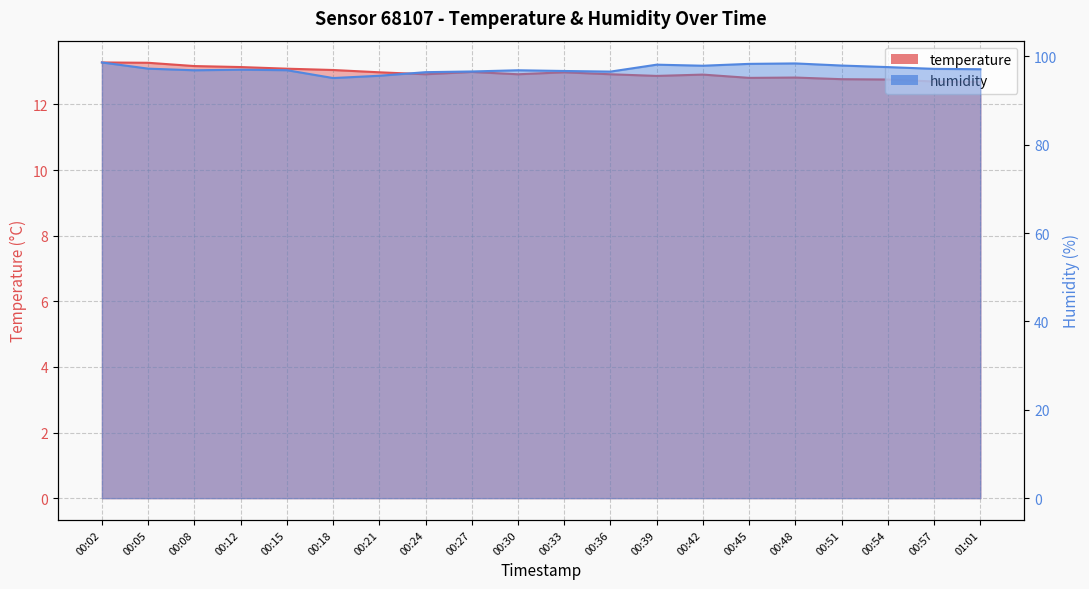

How many lines are shown in the chart?

2